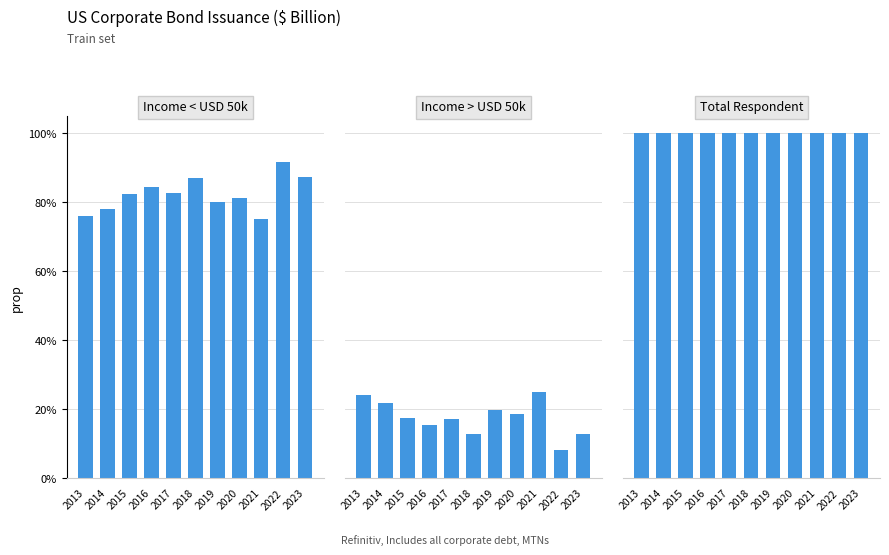

Which series changed the most between 2014 and 2020?

Income > USD 50k